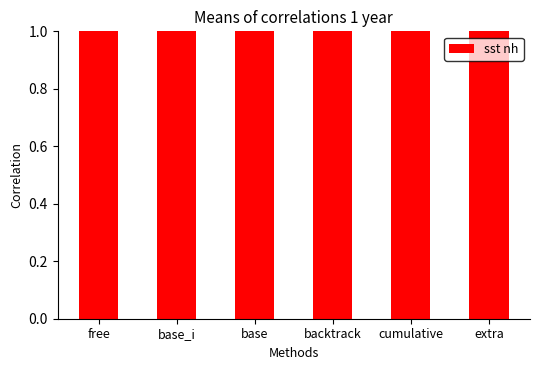

The value at base is 2. True or false?

False